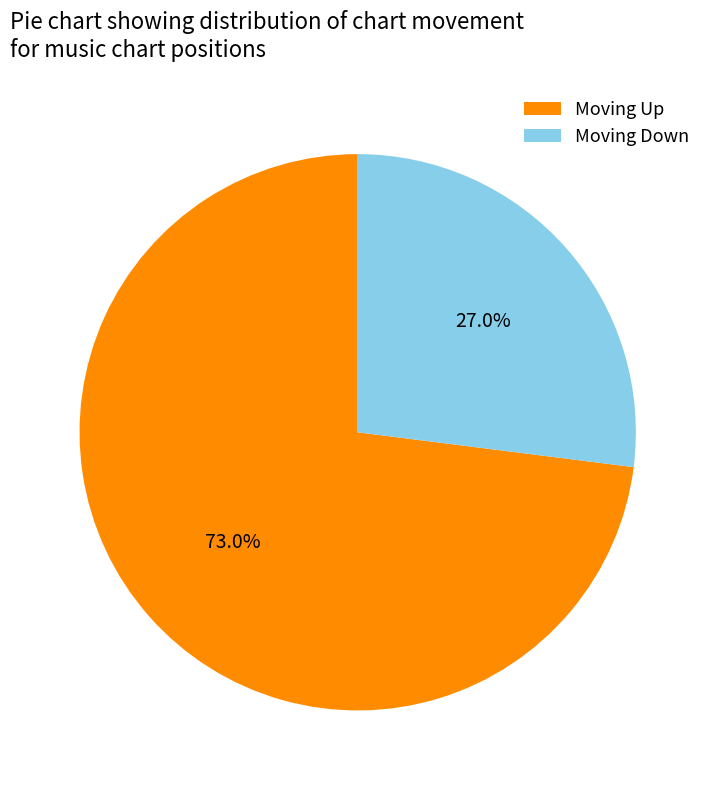

Approximately how many times larger is the value at Moving Up compared to Moving Down?

2.7